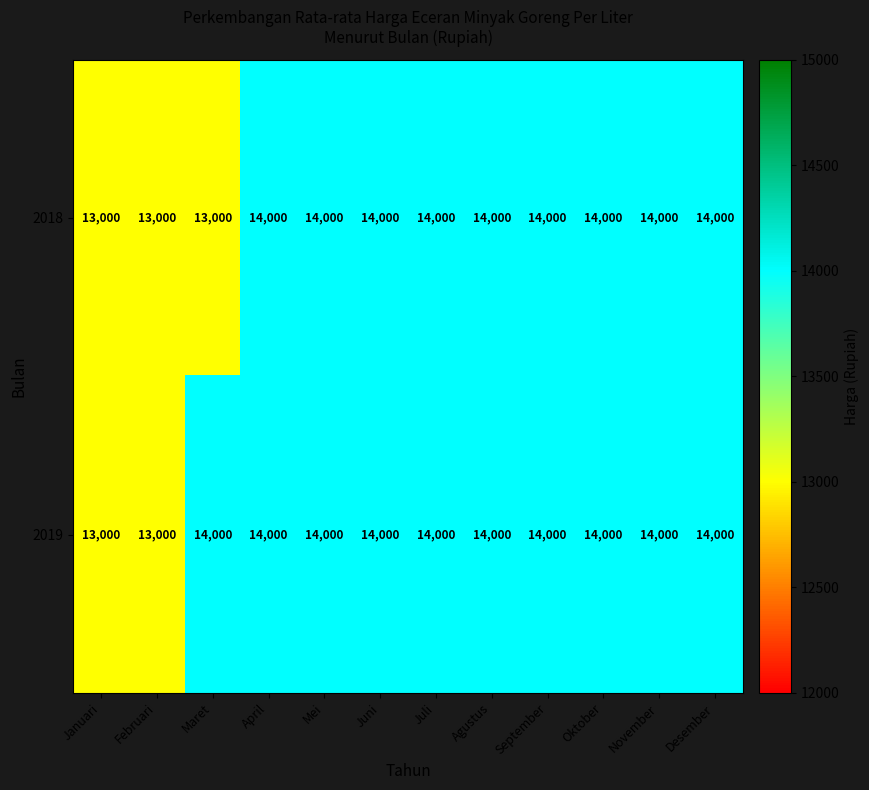

Rank the series at Maret from lowest to highest value.

2018, 2019